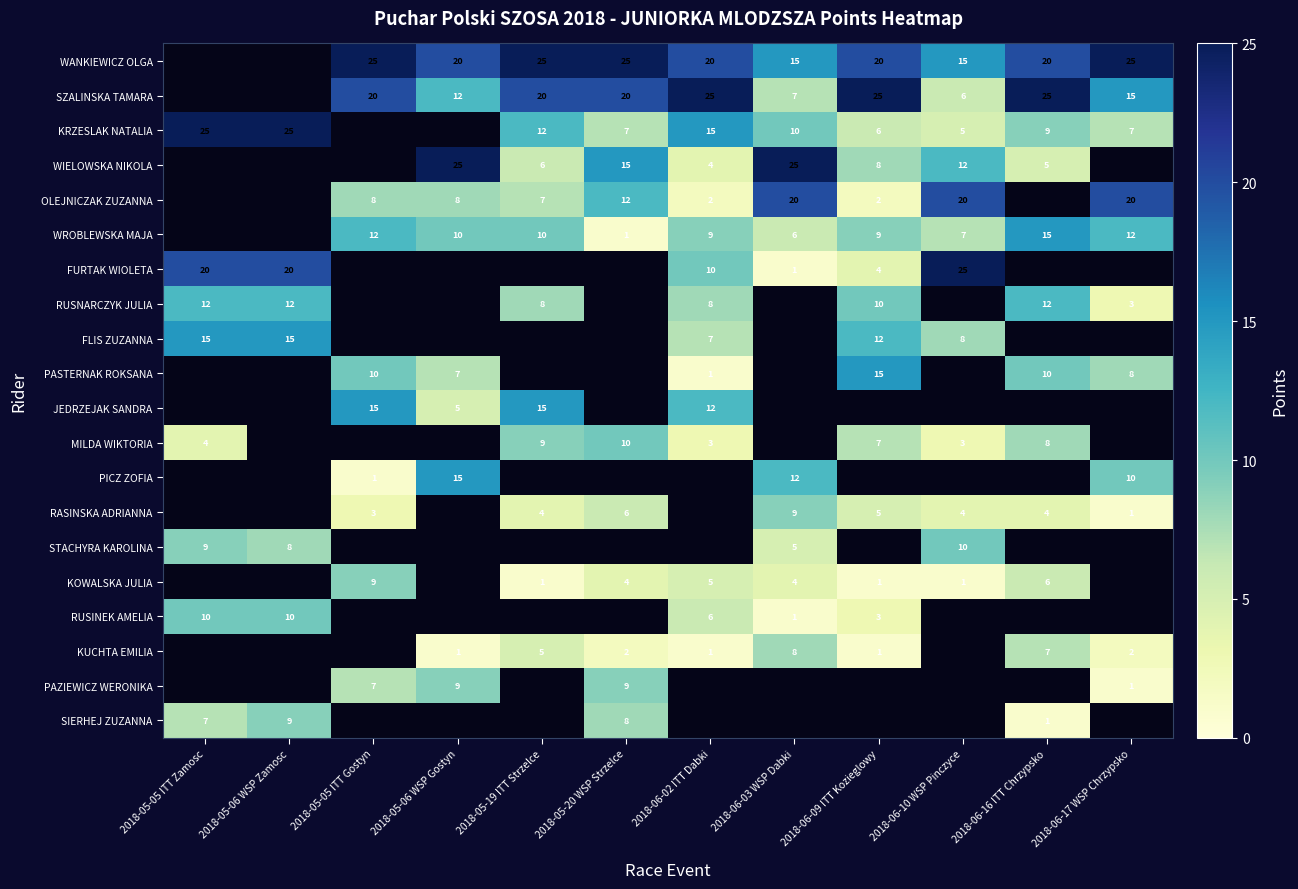

What is the maximum value shown in the chart?

25.0